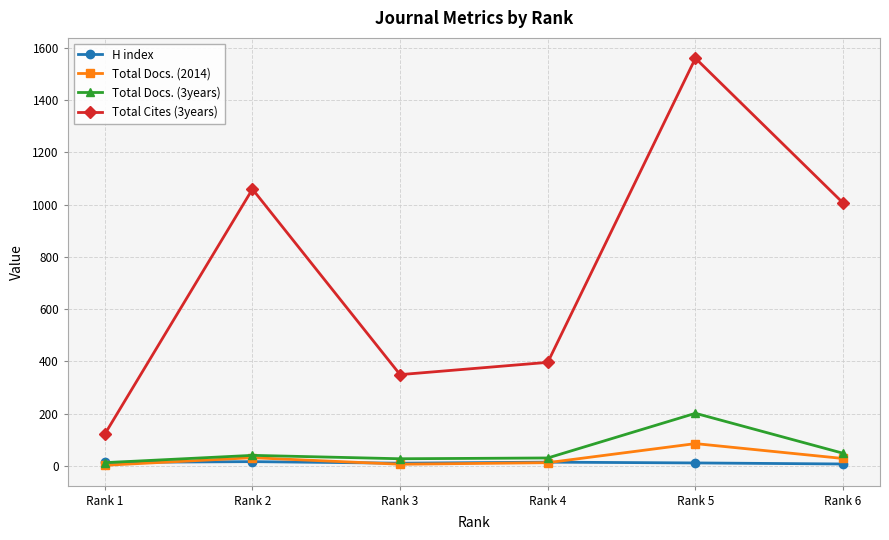

Which series has the widest spread of values?

Total Cites (3years)